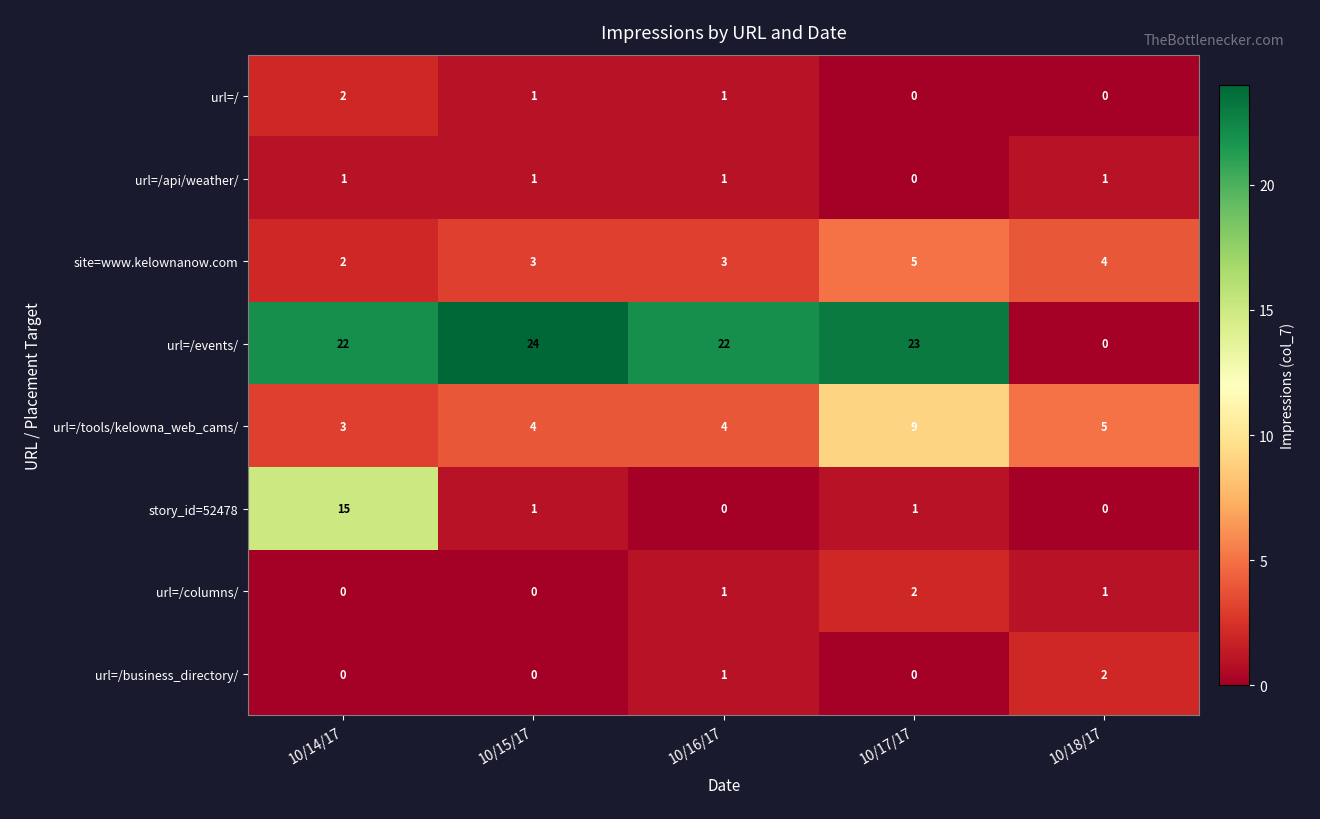

What value does the url=/events/ series have at 10/17/17, to the nearest 5?

25